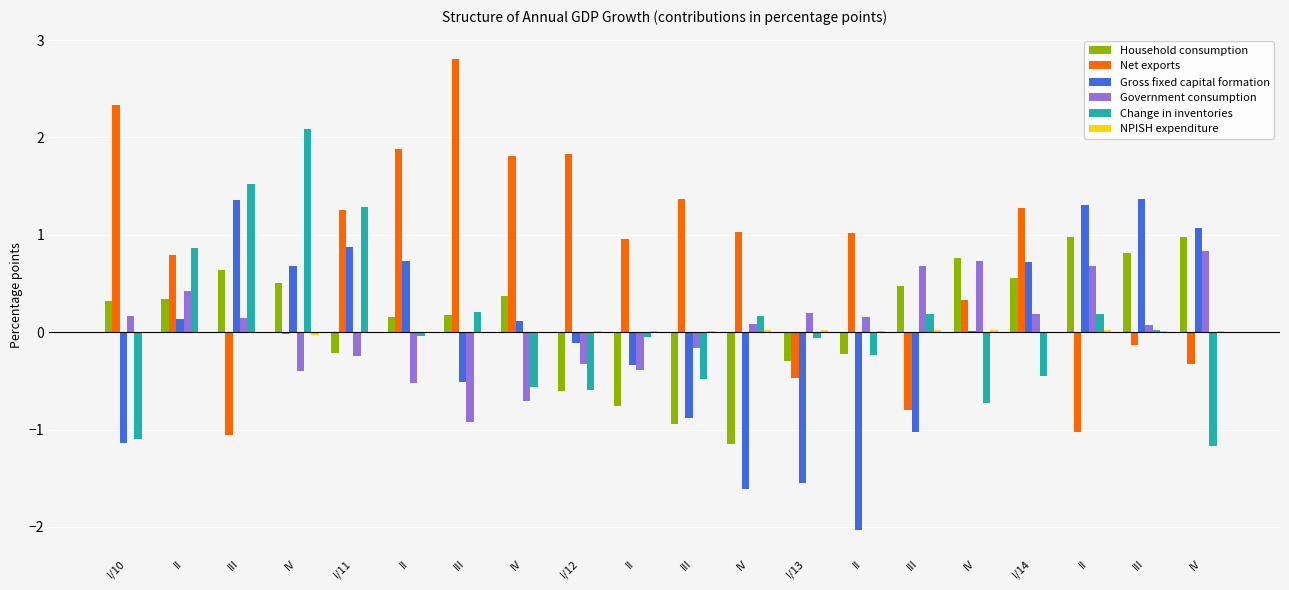

How many values in the Household consumption series exceed 0?

13